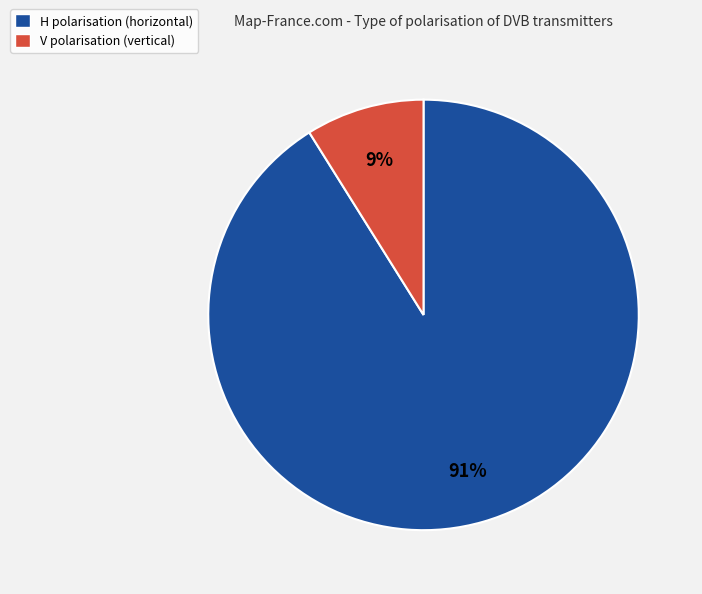

Do V polarisation (vertical) and H polarisation (horizontal) together represent more than half of the pie?

Yes